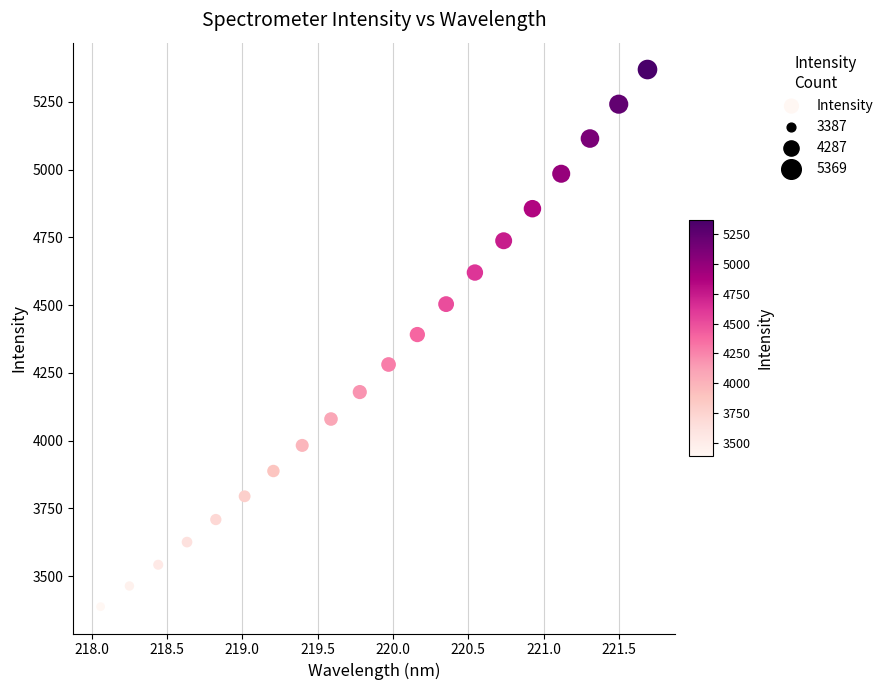

What is the range of Y values (max minus min)?

1982.4